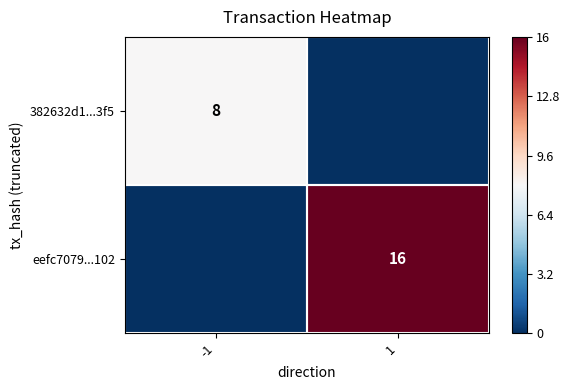

Is it true that eefc7079...102 equals 16 at 1?

True